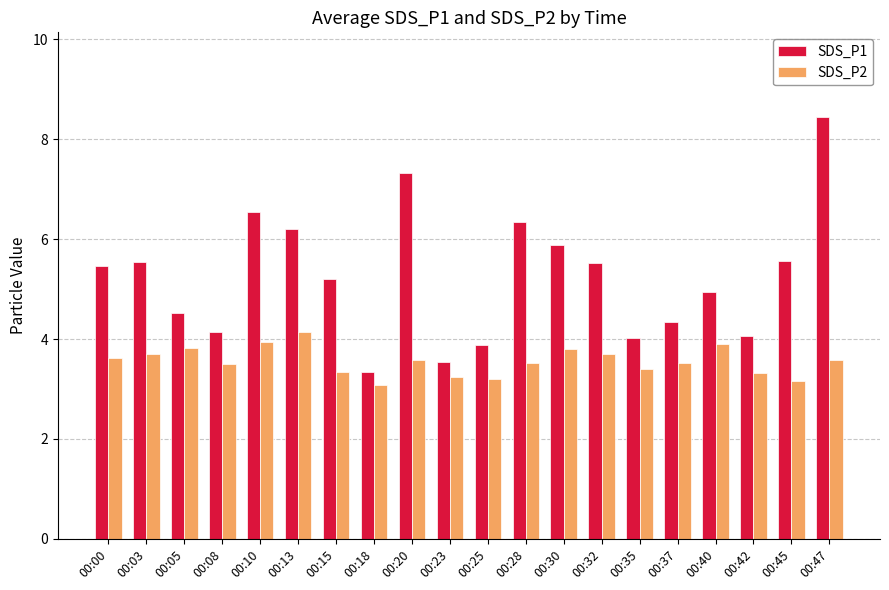

The value of SDS_P1 at 00:13 is 6.2. True or false?

True